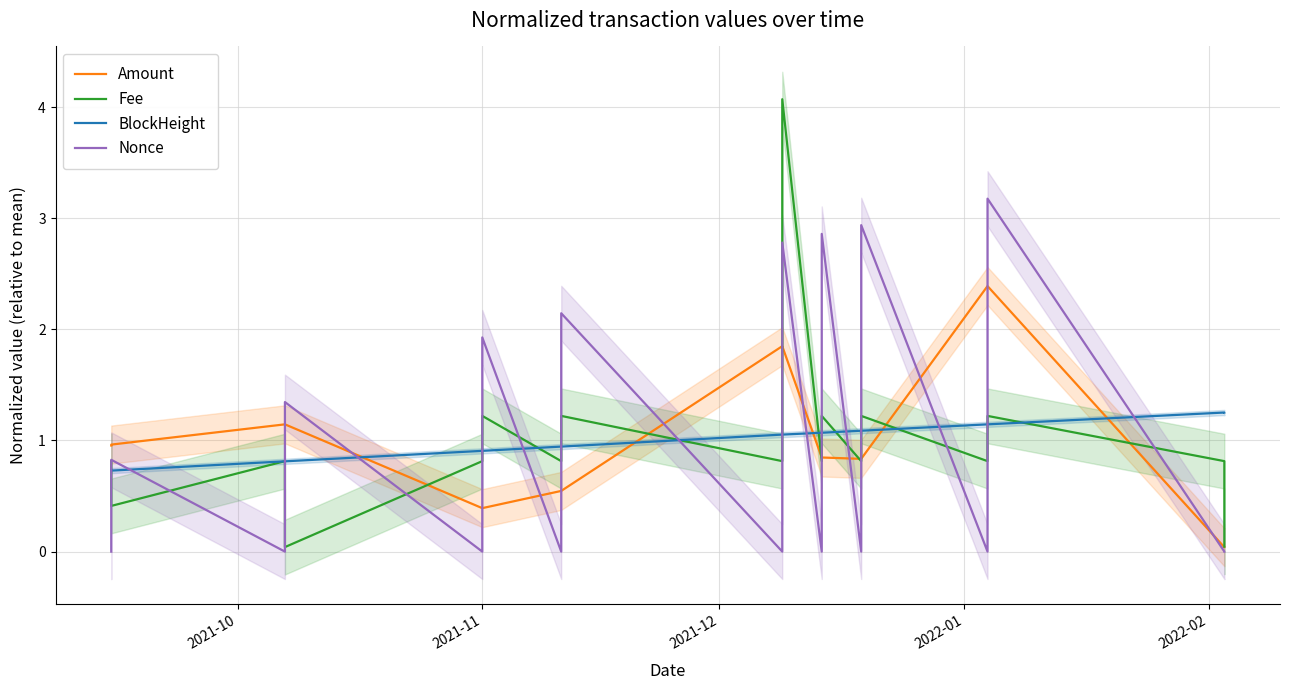

The value of Nonce at 7 is 3.5. True or false?

False